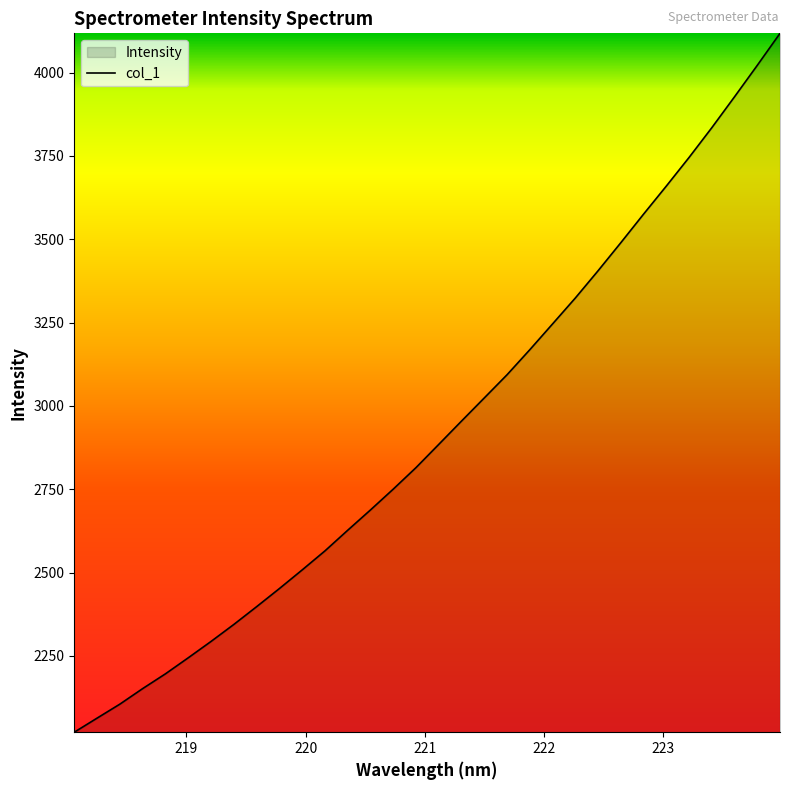

What is the minimum value shown in the chart?

2021.2